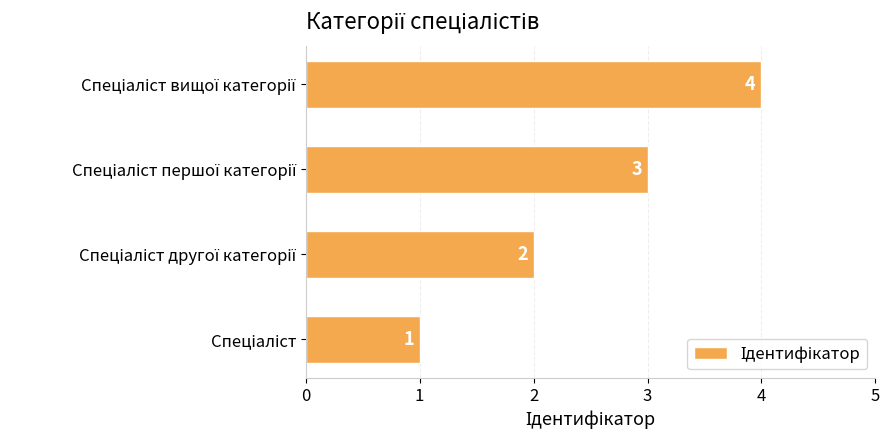

What is the difference between the second highest and second lowest values?

1